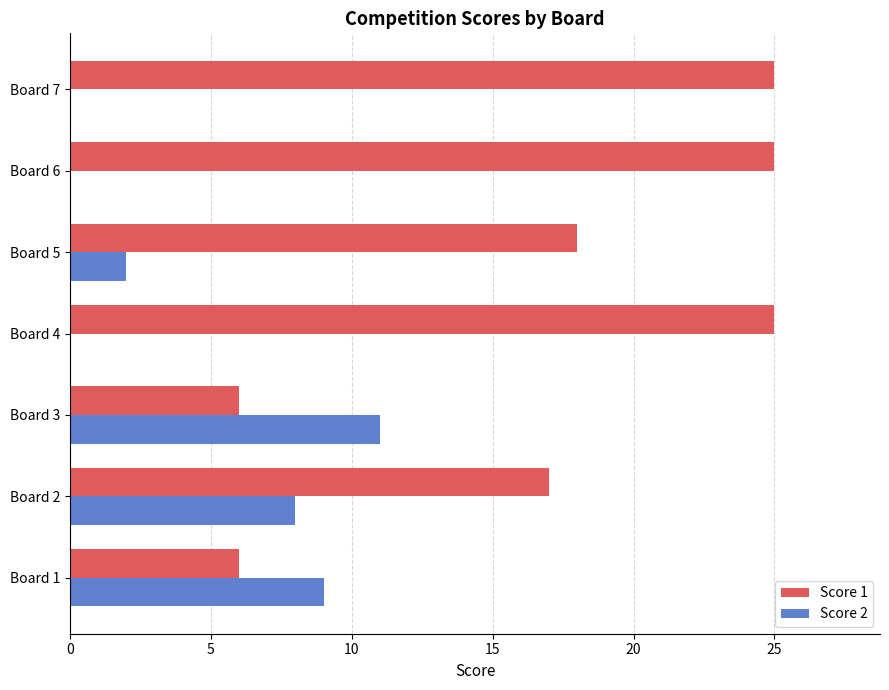

The value of Score 2 at Board 7 is -4. True or false?

False